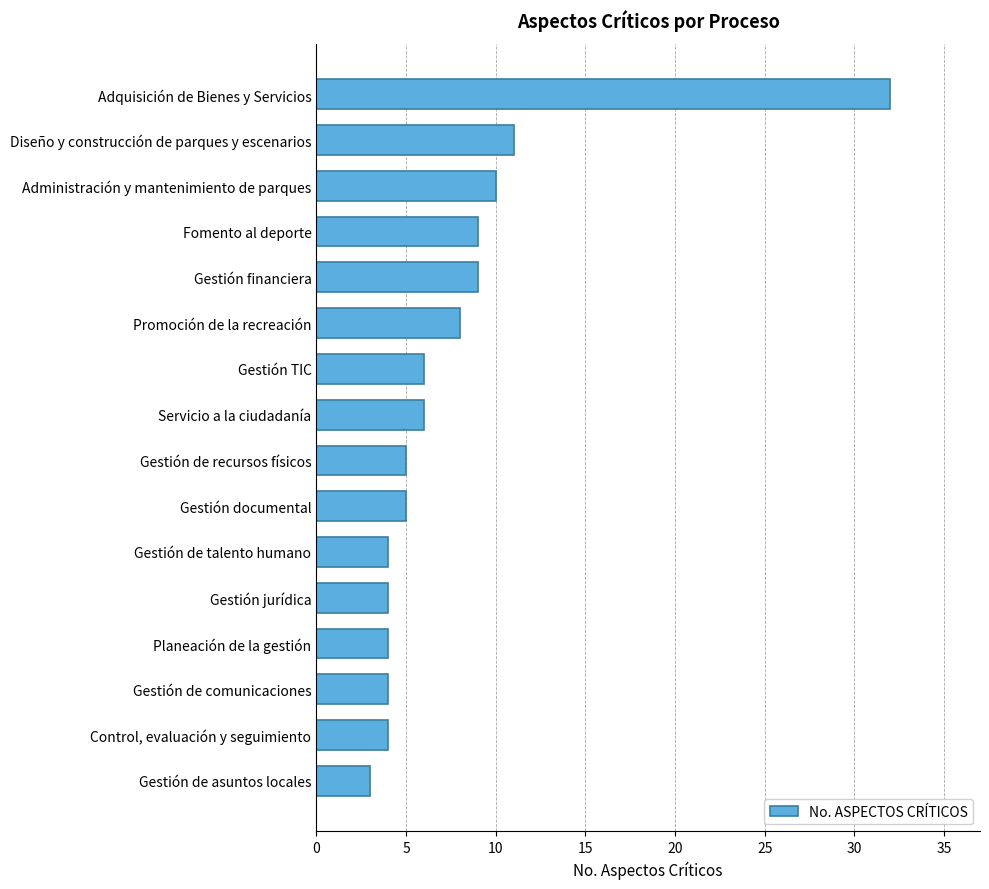

Reading bottom to top, what are all the values shown in this chart?

Gestión de asuntos locales=3	Control, evaluación y seguimiento=4	Gestión de comunicaciones=4	Planeación de la gestión=4	Gestión jurídica=4	Gestión de talento humano=4	Gestión documental=5	Gestión de recursos físicos=5	Servicio a la ciudadanía=6	Gestión TIC=6	Promoción de la recreación=8	Gestión financiera=9	Fomento al deporte=9	Administración y mantenimiento de parques=10	Diseño y construcción de parques y escenarios=11	Adquisición de Bienes y Servicios=32